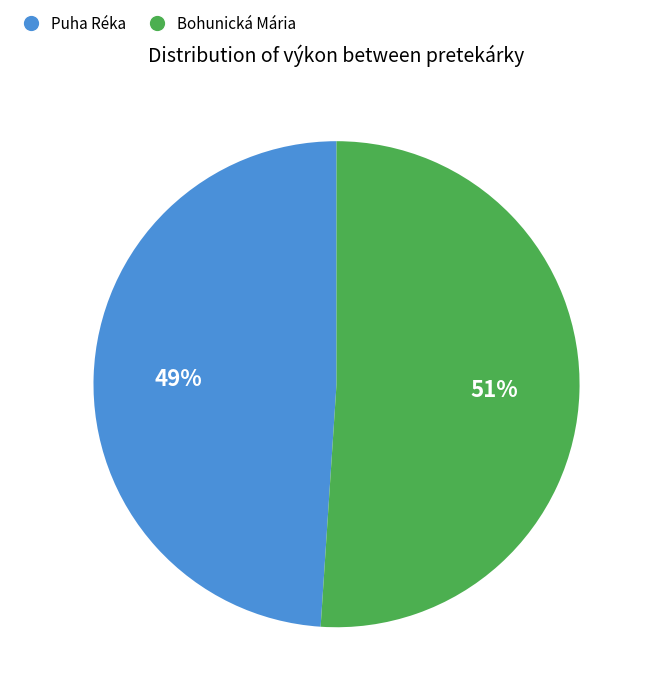

Does any single category account for the majority?

Yes